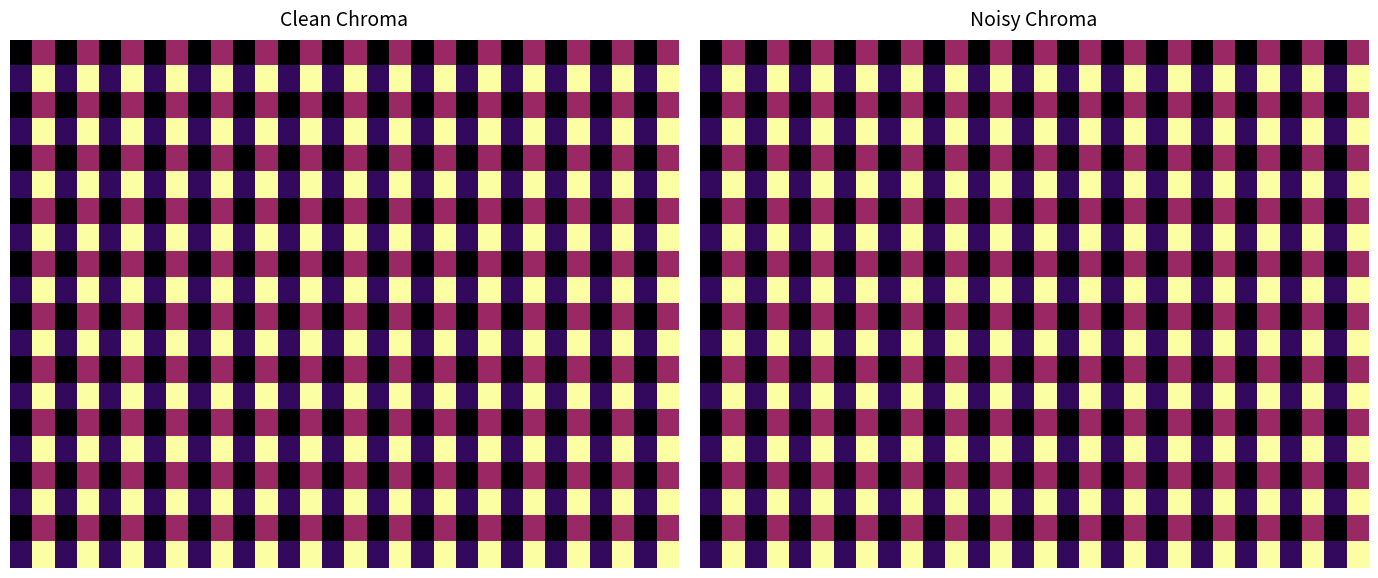

What is the difference between the highest and lowest values at 4?

2